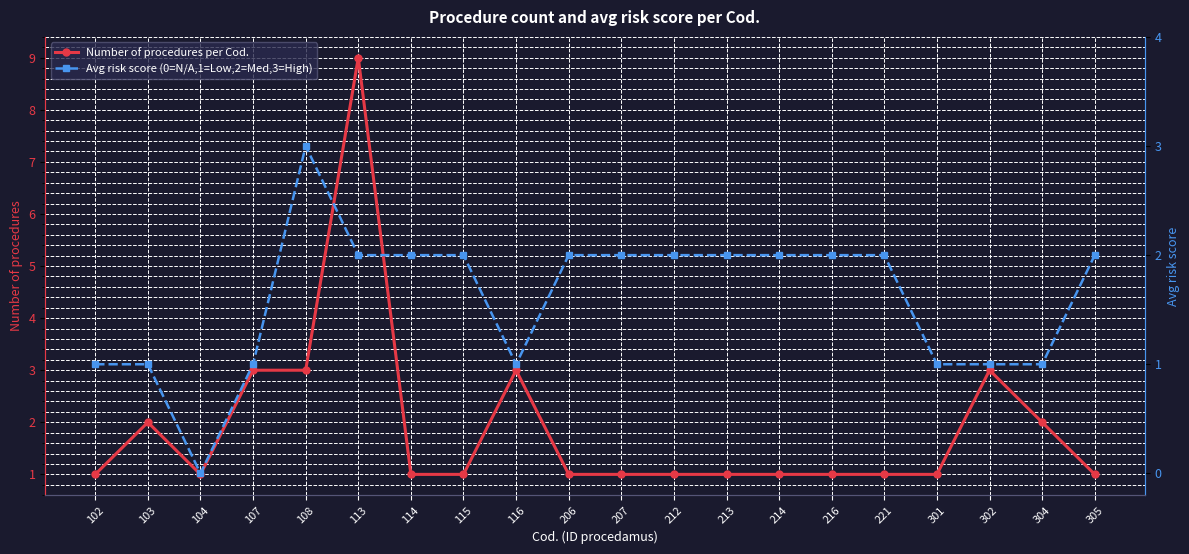

The Number of procedures per Cod. series shows 0 at 221. True or false?

False